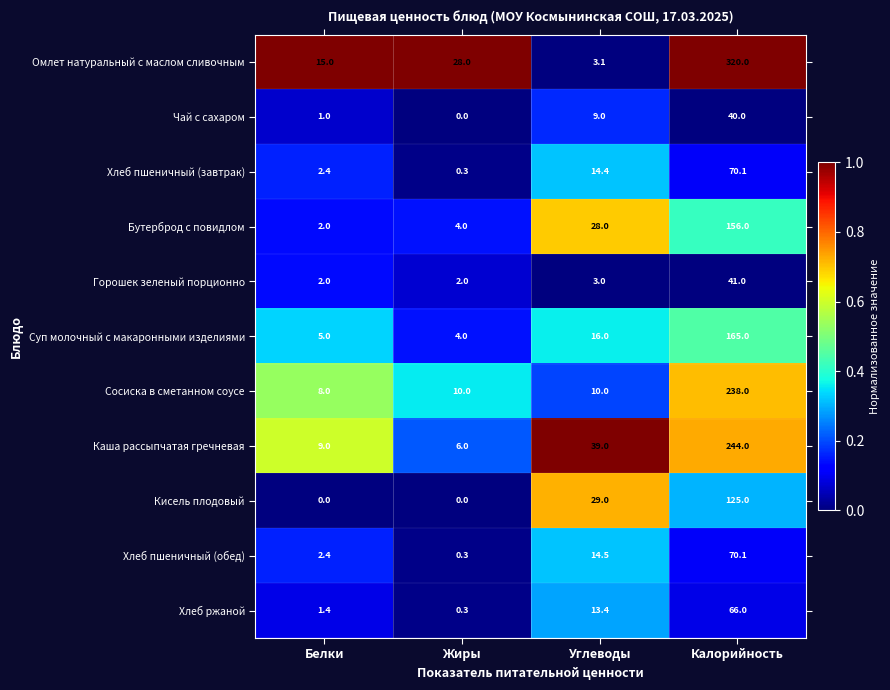

What is the difference between the second highest and minimum values in the Кисель плодовый series?

29.0